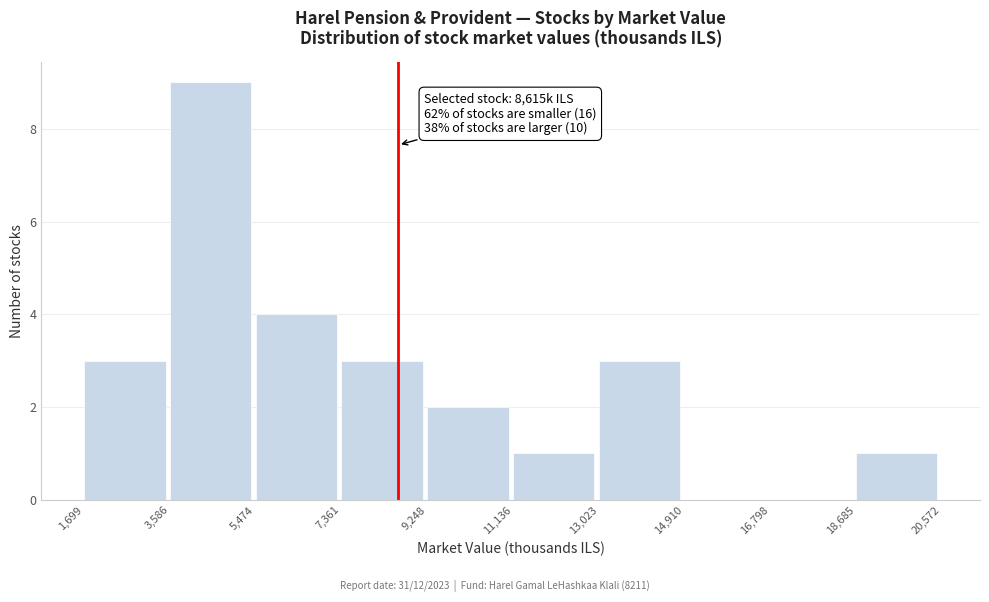

Over which range of the x-axis is the bar tallest?

3,586 to 5,474